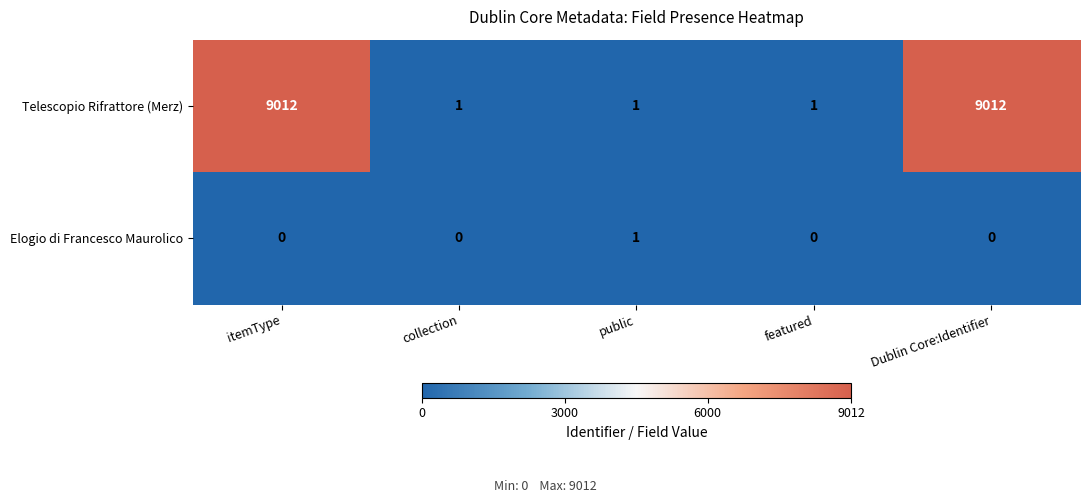

What is the total value across all series at featured?

1